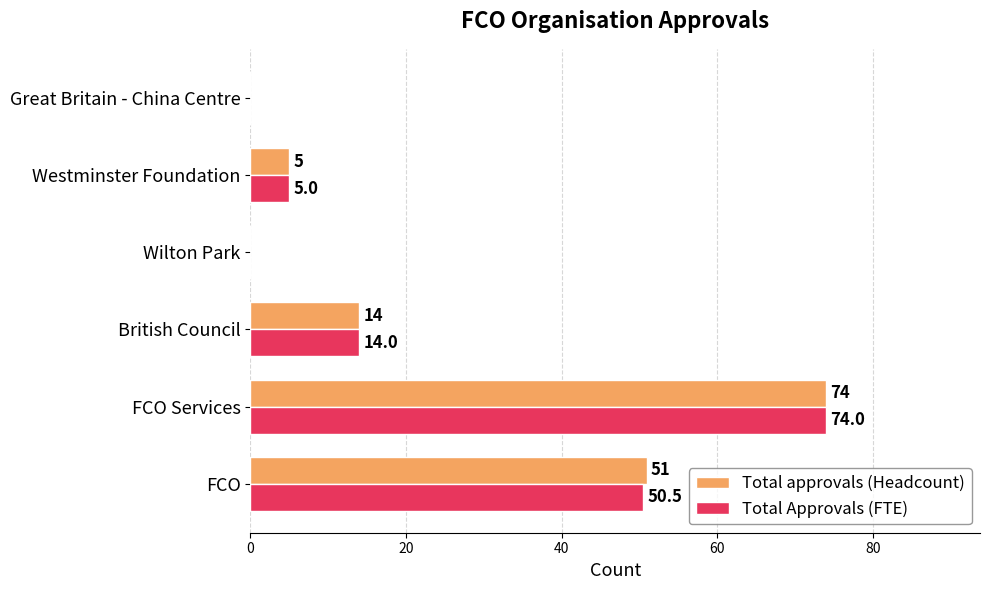

True or false: Total Approvals (FTE) has a value of 20.4 at British Council.

False